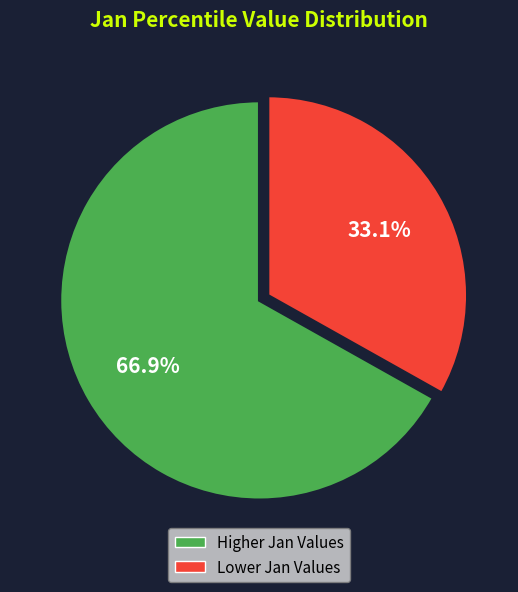

Count the number of slices in the pie.

2